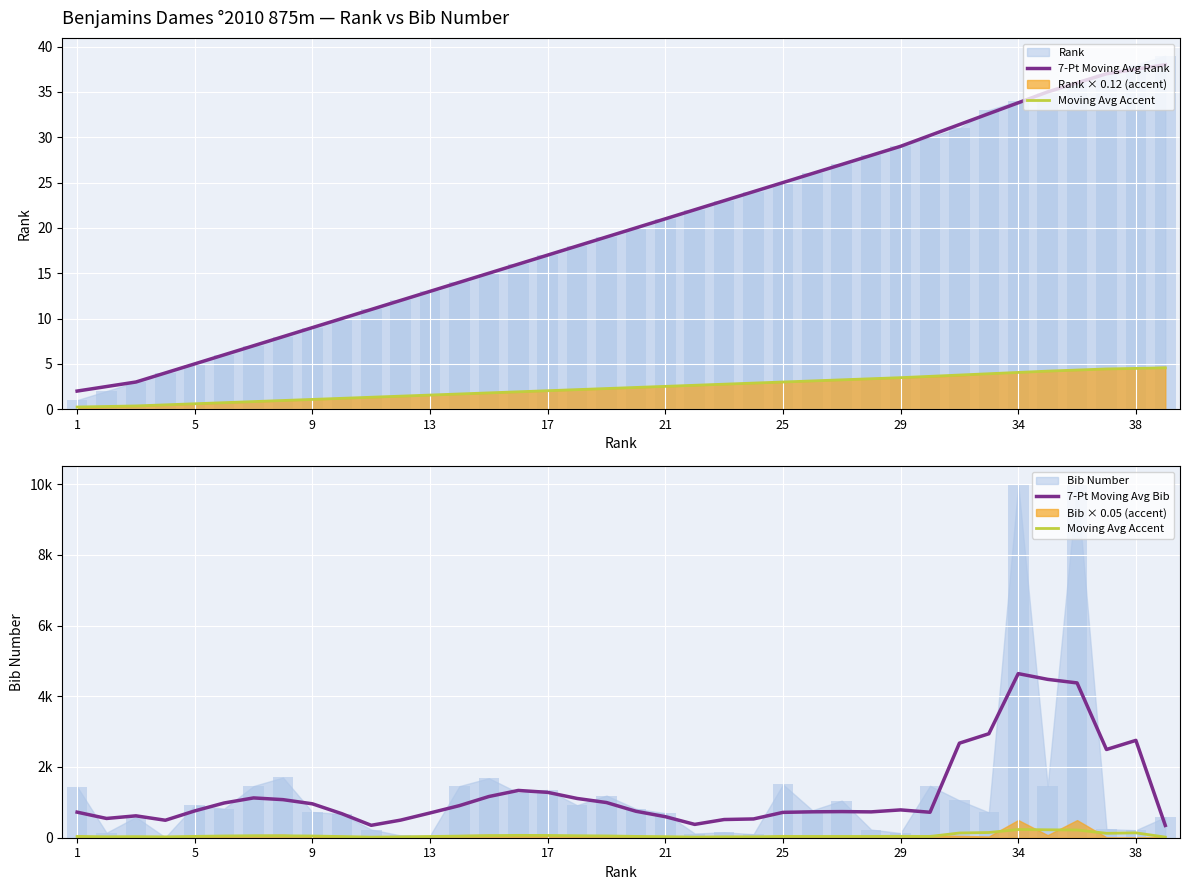

The value of Moving Avg Accent at 33 is 223.9. True or false?

True